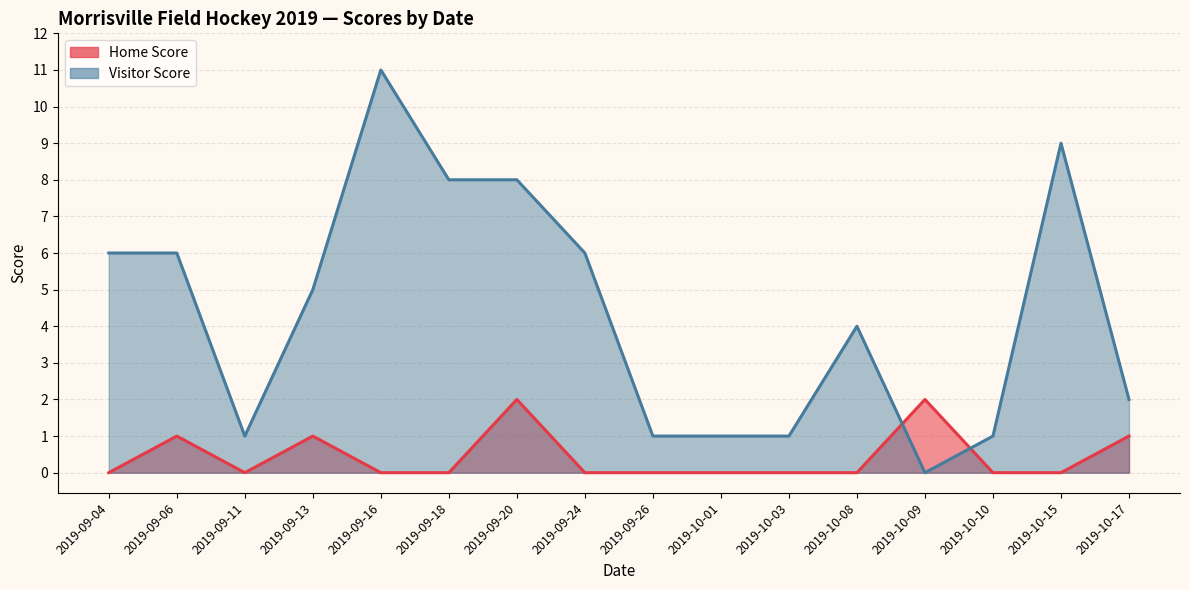

At how many categories does at least one series exceed 6?

4